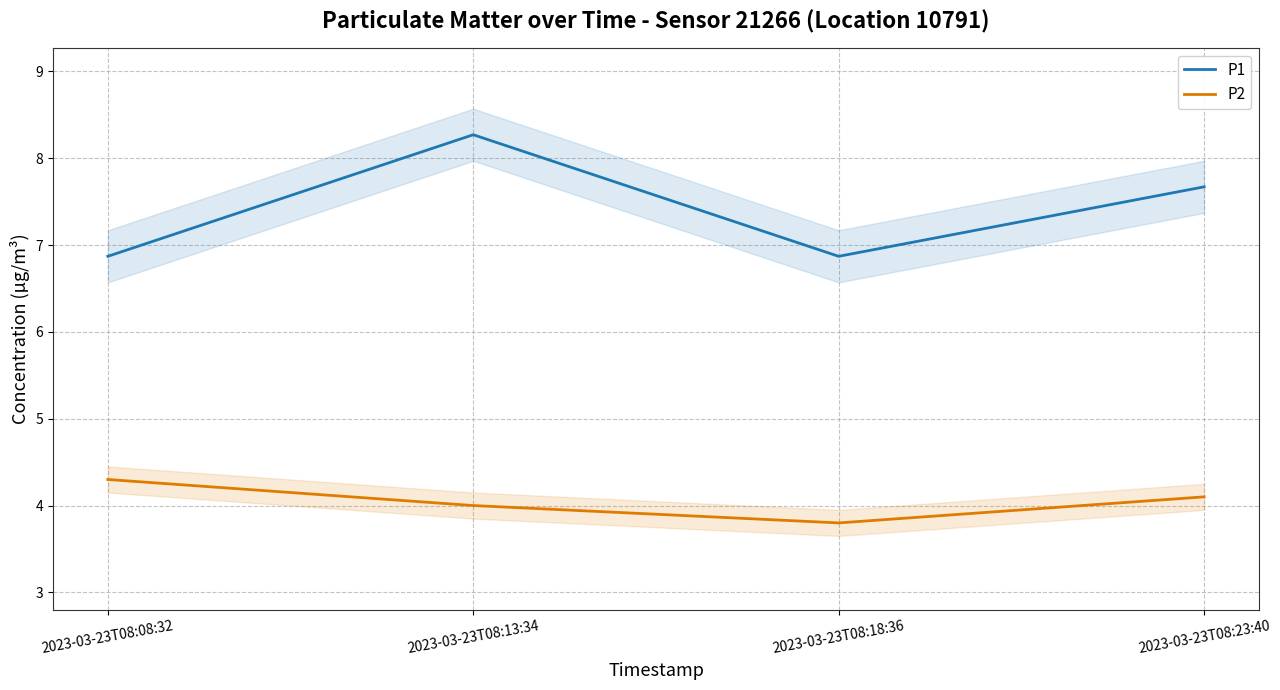

Which series changed the most between 2023-03-23T08:08:32 and 2023-03-23T08:18:36?

P2